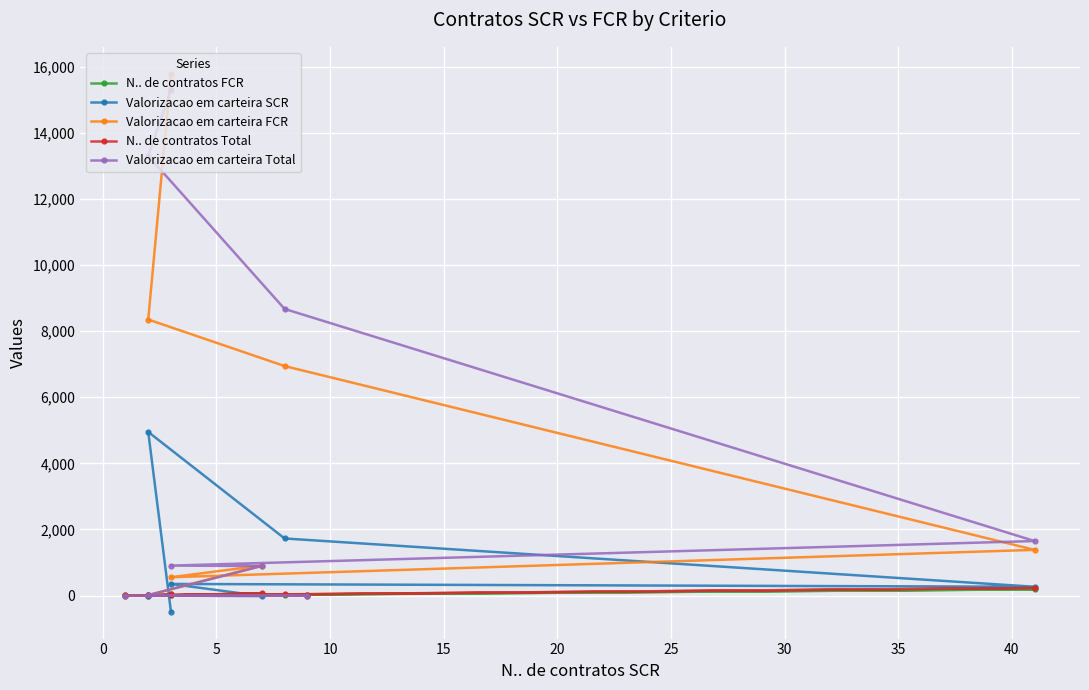

What position from the right is 0?

8